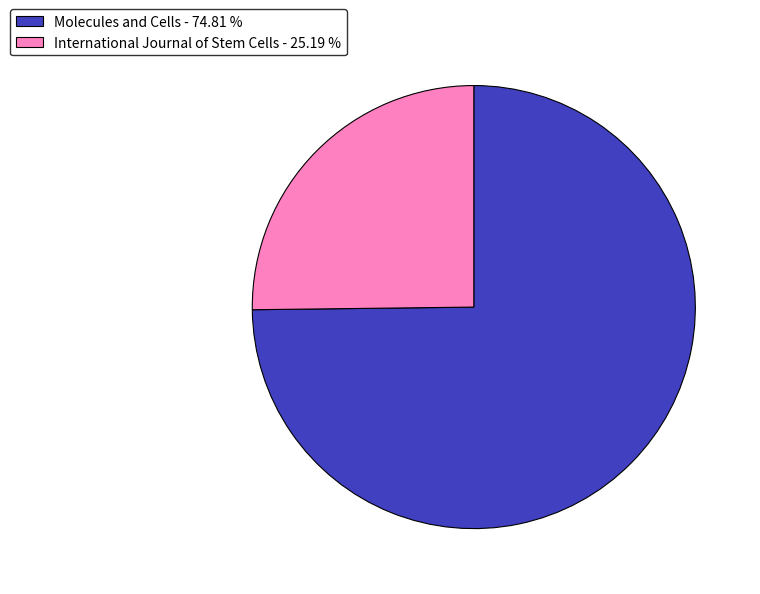

Which has a higher value, International Journal of Stem Cells - 25.19 % or Molecules and Cells - 74.81 %?

Molecules and Cells - 74.81 %